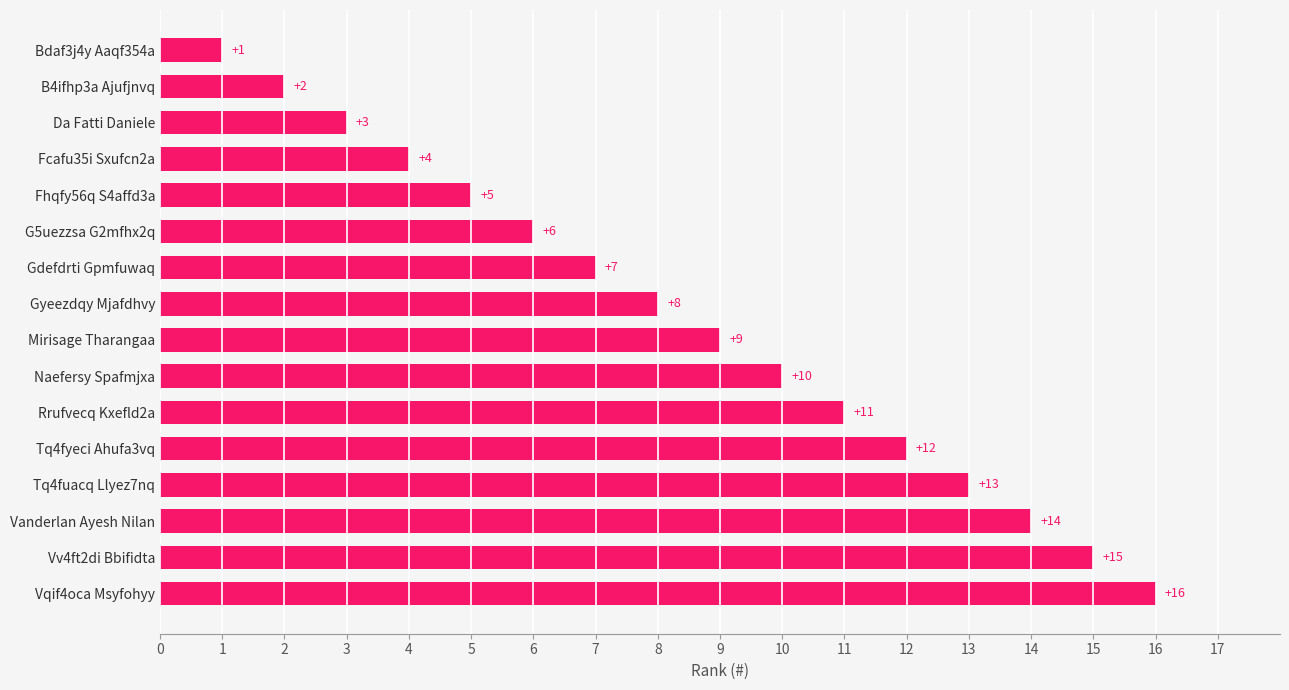

Is it true that the value at Fhqfy56q S4affd3a is 8?

False